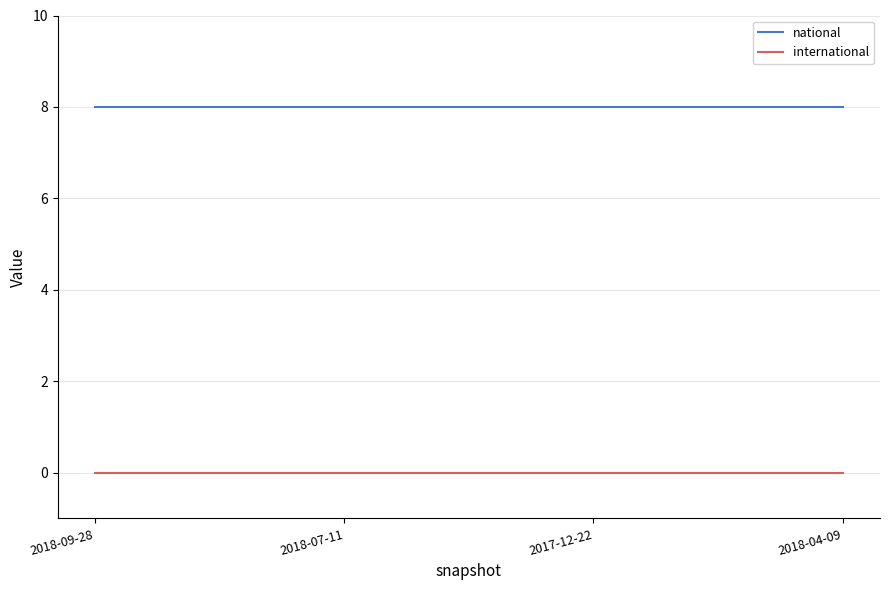

What position from the right is 2017-12-22?

2